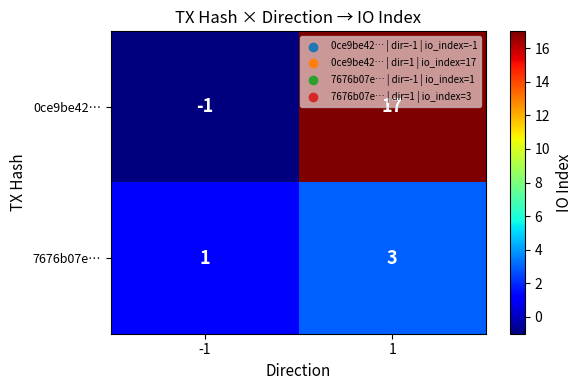

Reading left to right, transcribe all the data shown in this chart.

0ce9be42…: -1	17
7676b07e…: 1	3